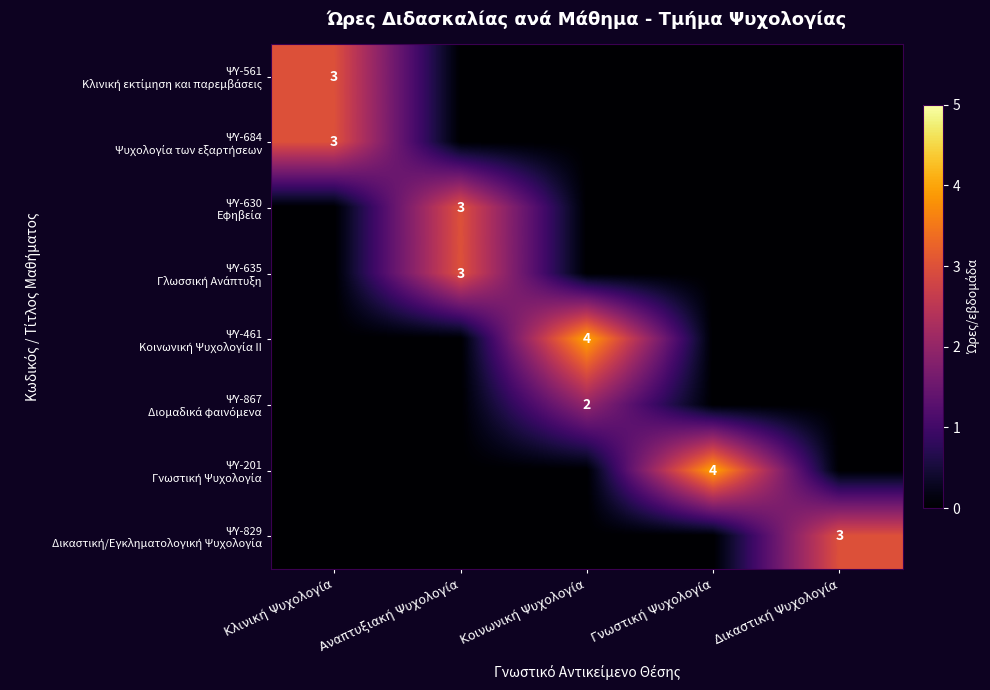

Which series has the largest total across all categories?

ΨΥ-461 Κοινωνική Ψυχολογία ΙΙ